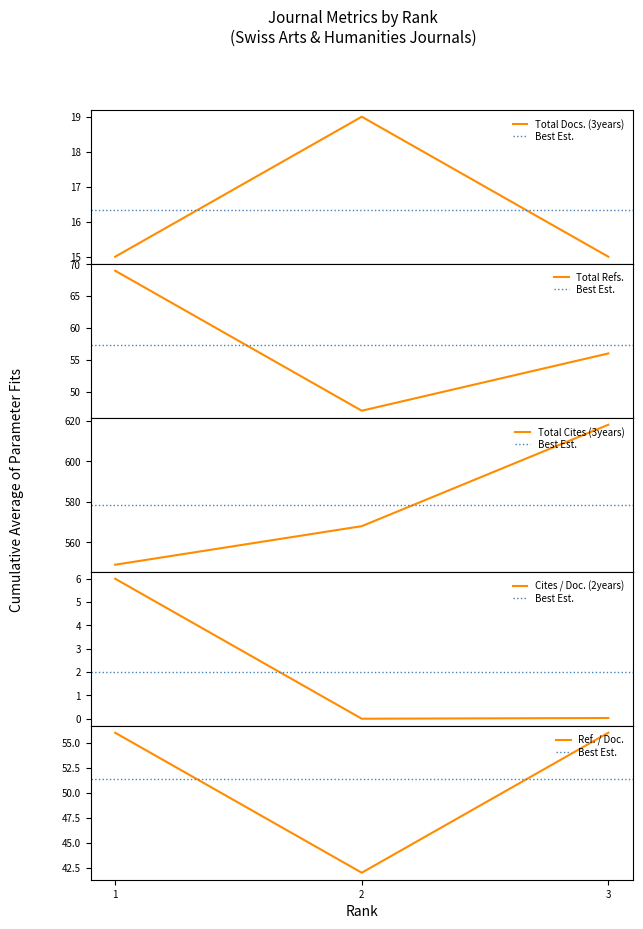

Does the chart display data point markers on the line(s)?

No